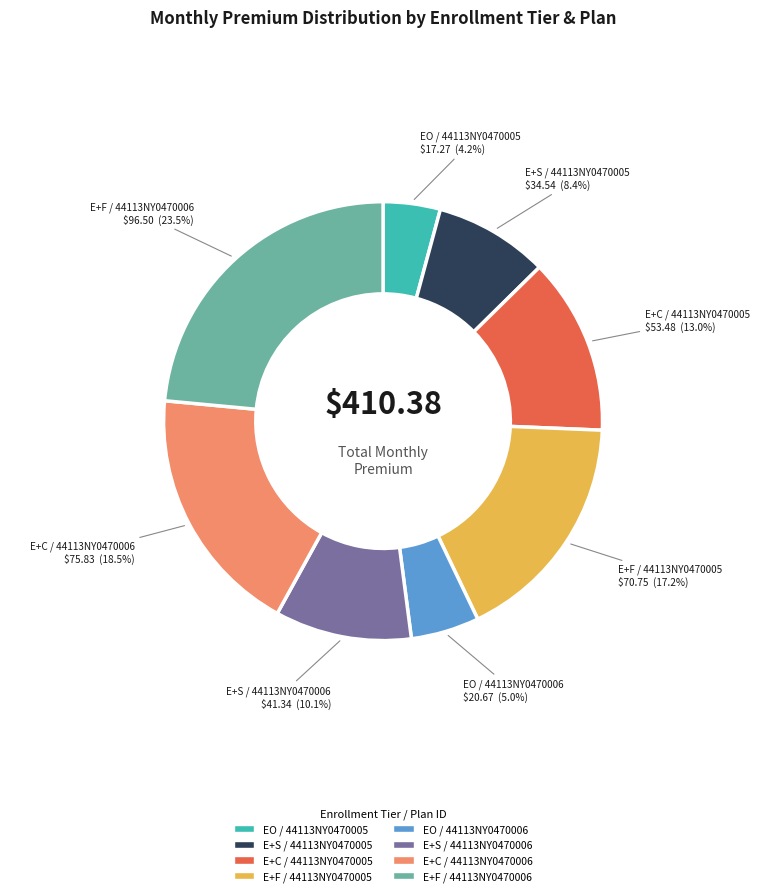

Does any single category account for the majority?

No